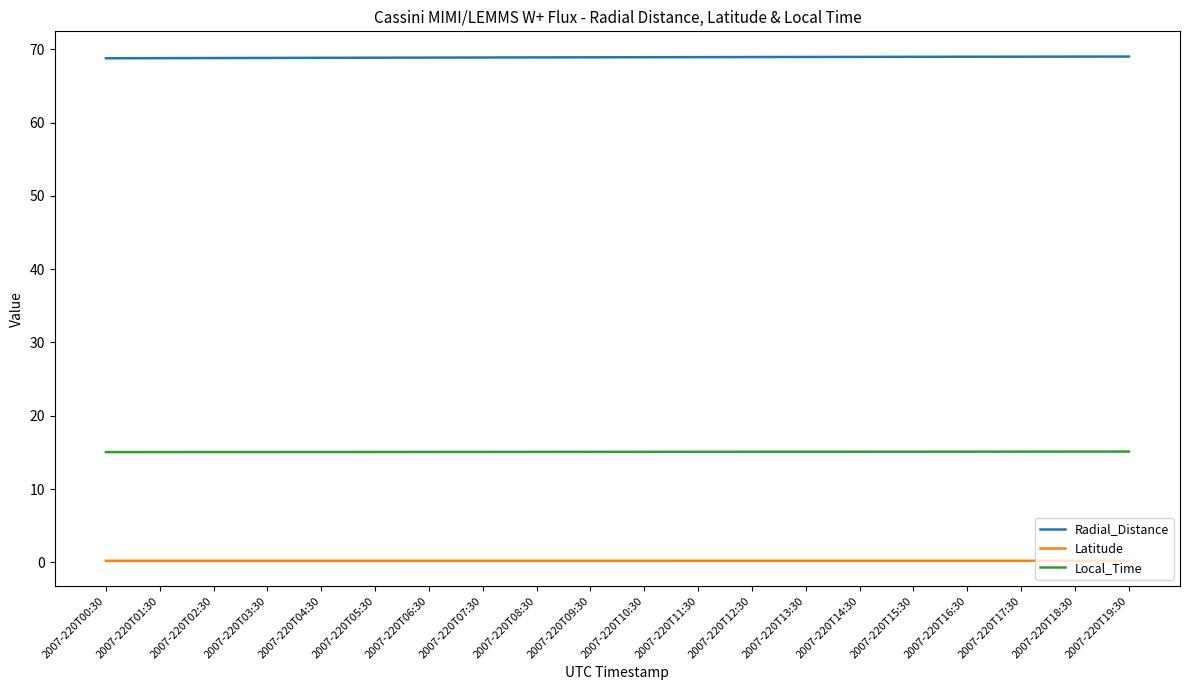

Is the value of Local_Time at 2007-220T19:30 greater than the value of Latitude at 2007-220T00:30?

Yes